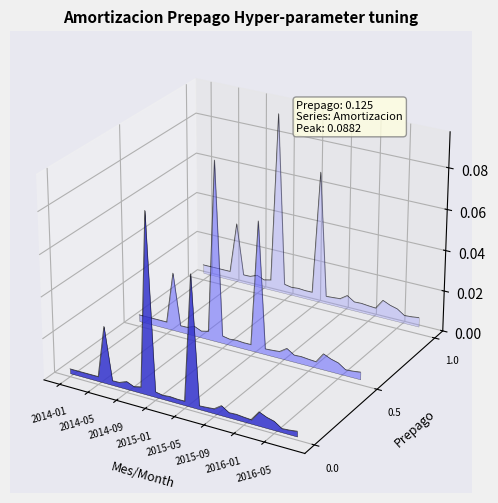

The chart shows a value of 0.0 at 2016-02-12. True or false?

False